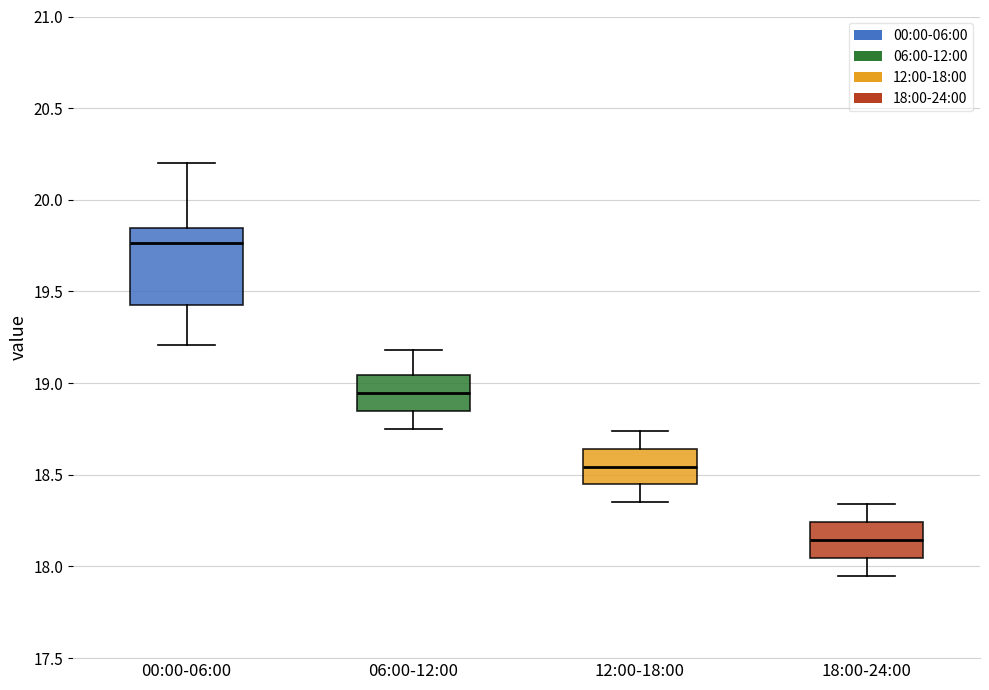

Where does the median line of the box for 06:00-12:00 sit on the y-axis? The values are not printed on the chart, so give them approximately, as read against the axis.

18.95